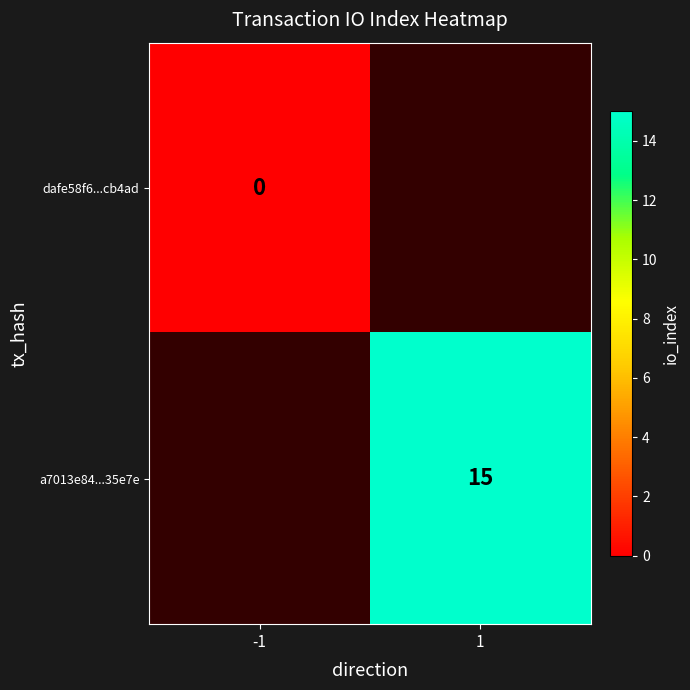

The value of a7013e84...35e7e at 1 is 15. True or false?

True